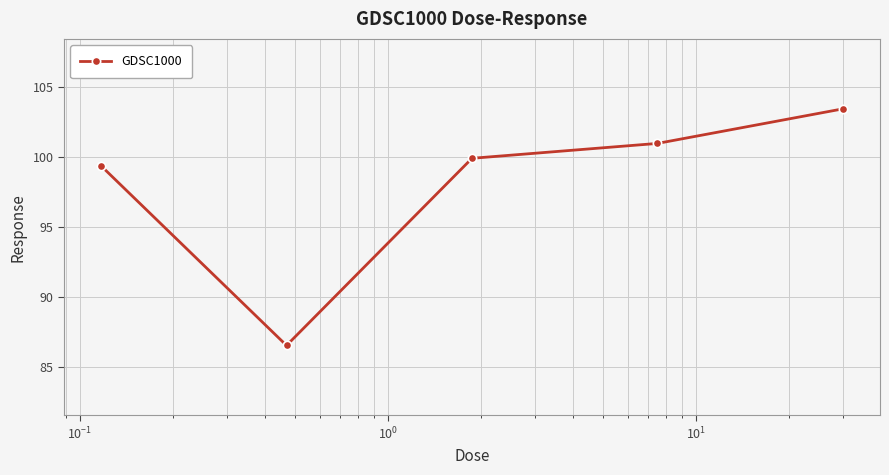

What is the difference between the second highest and second lowest values?

1.6